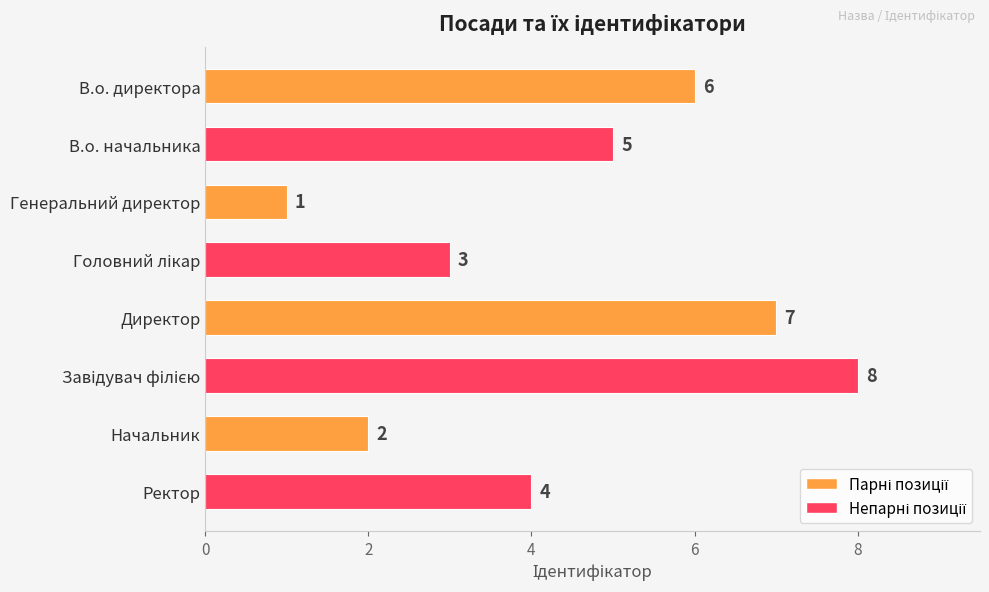

The value at Начальник is 2. True or false?

True